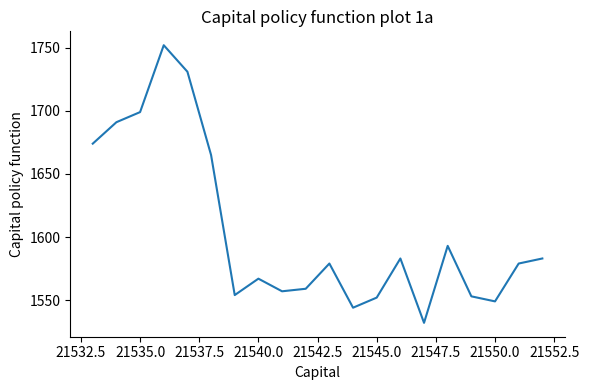

What is the difference between the maximum and minimum values?

220